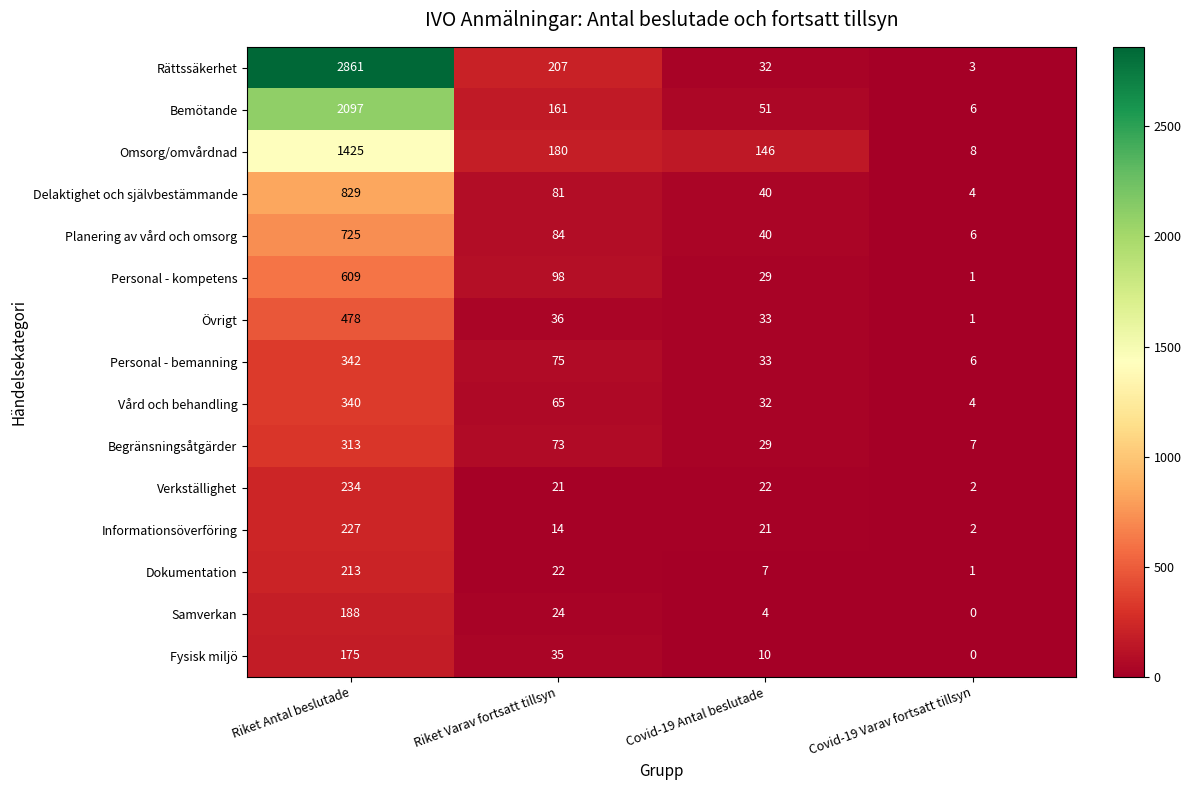

Is it true that Vård och behandling equals 501 at Riket Antal beslutade?

False